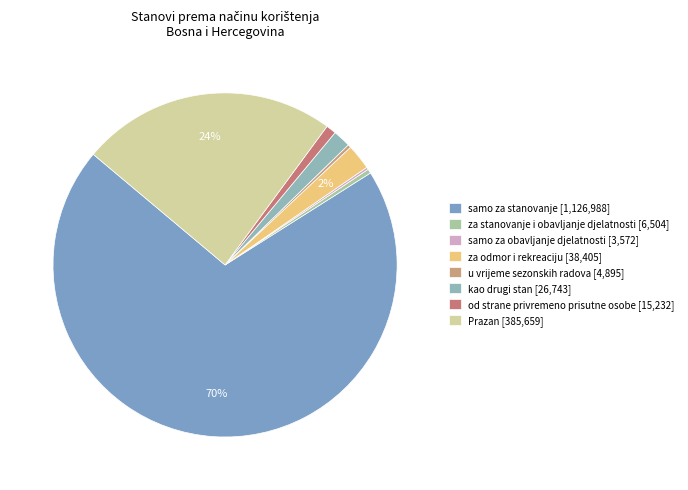

How many segments does this pie chart have?

8